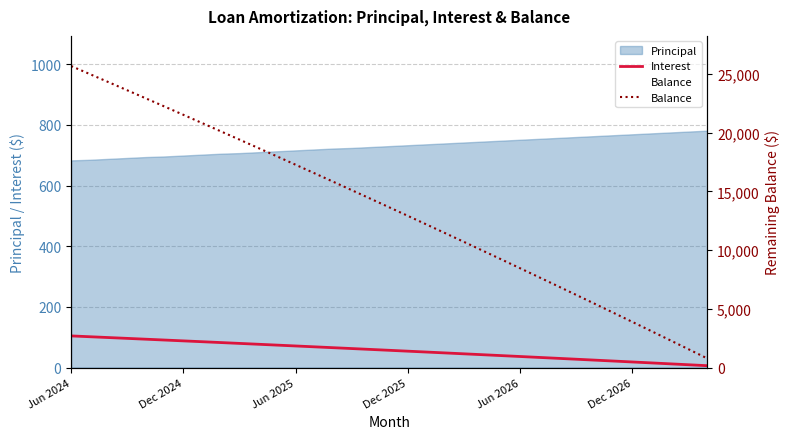

True or false: Interest and Balance cross at least once.

False